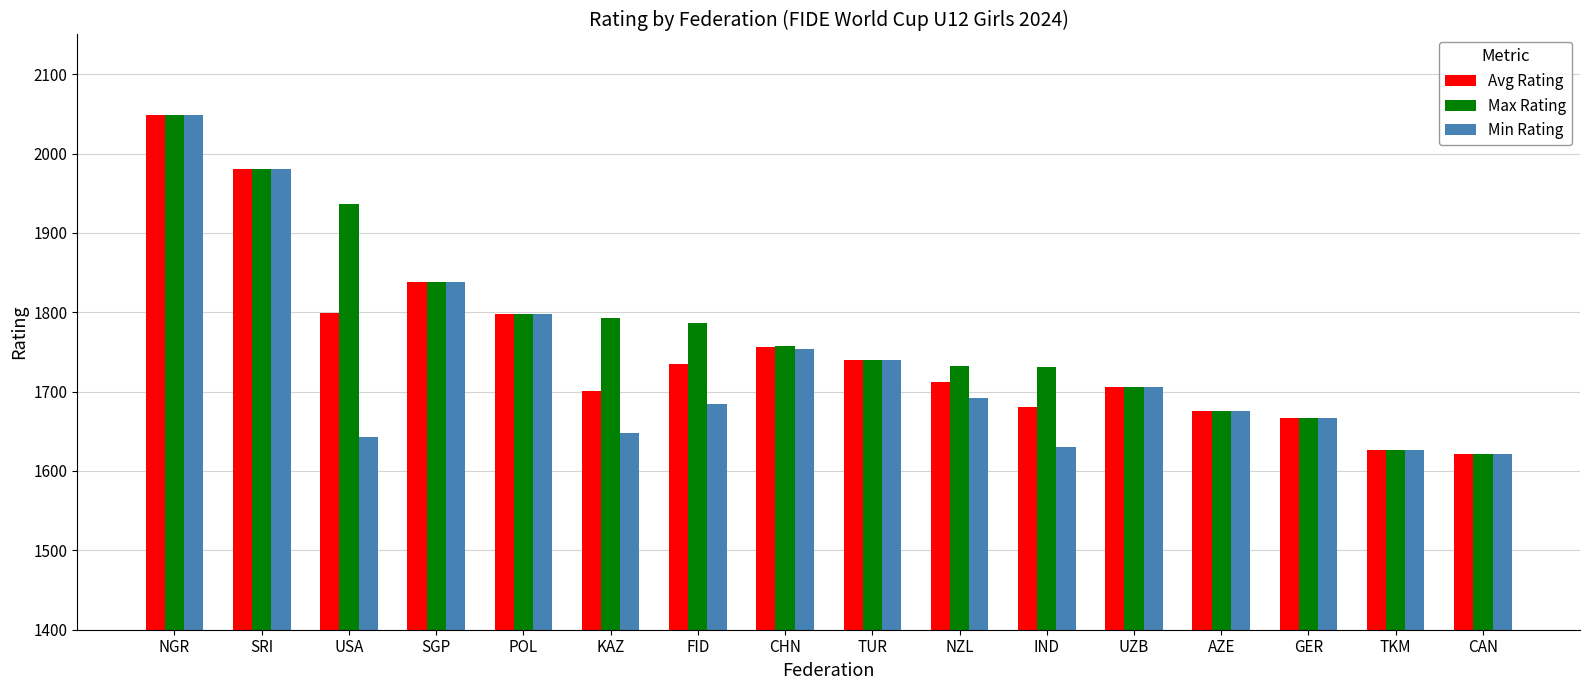

What is the difference between the Min Rating values at POL and CAN?

176.0